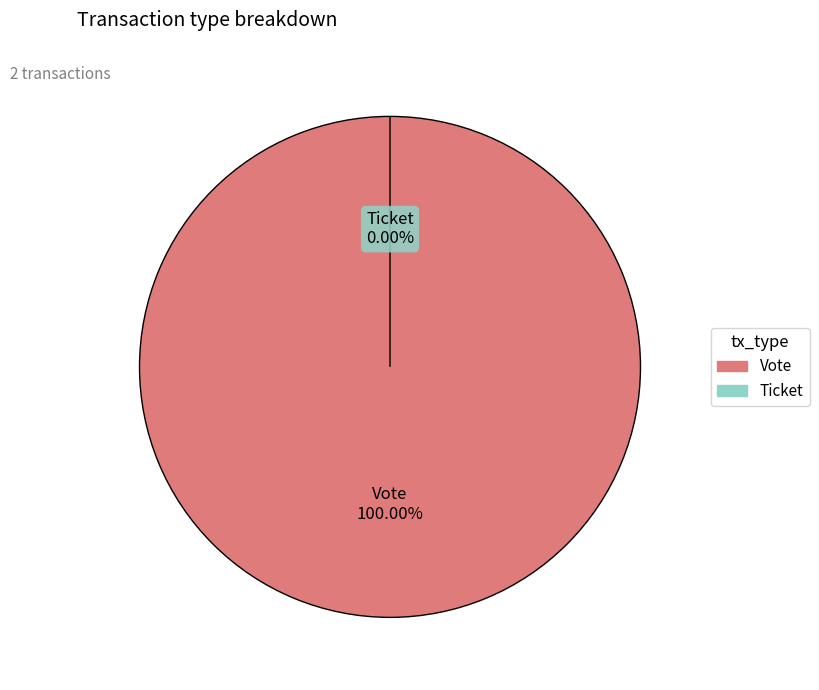

The Ticket slice represents 0% of the pie. True or false?

True